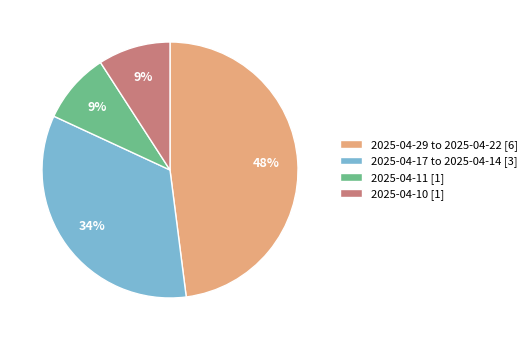

To the nearest percent, what is the difference between the largest and smallest slice percentages?

39%